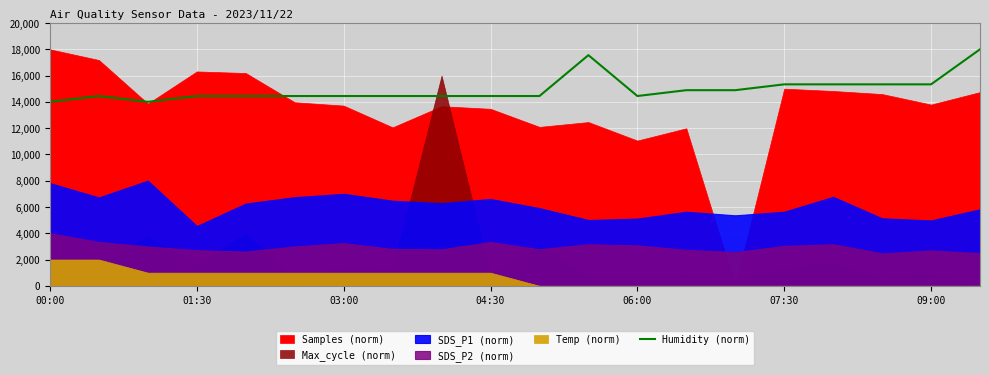

What is the maximum value shown in the chart?

18000.0